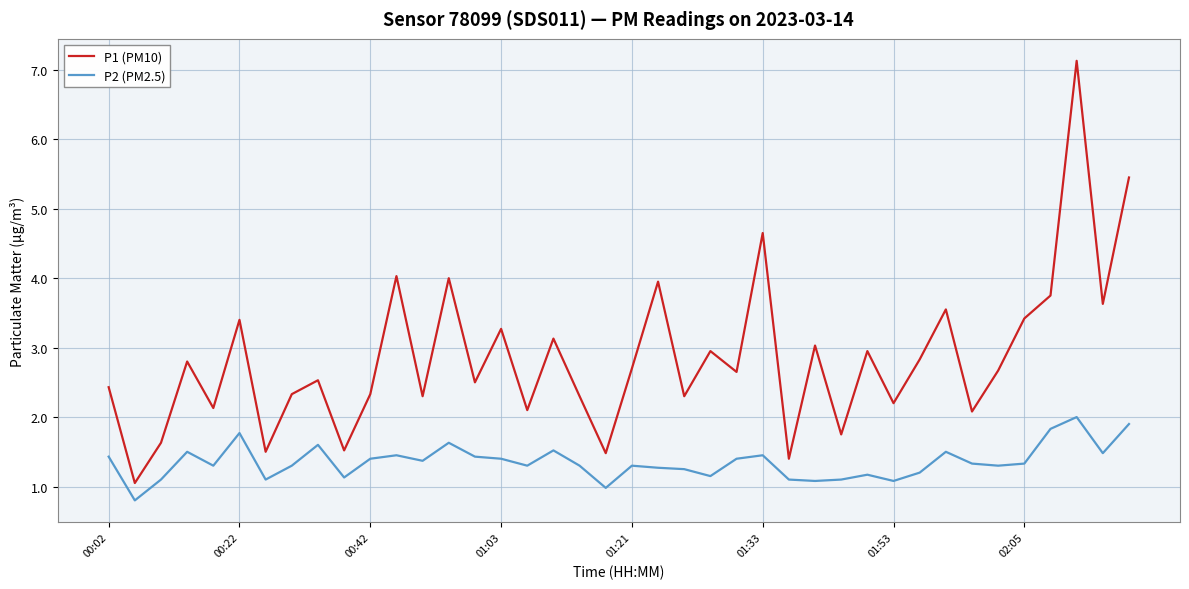

Rank the series by their maximum value, from highest to lowest.

P1 (PM10), P2 (PM2.5)